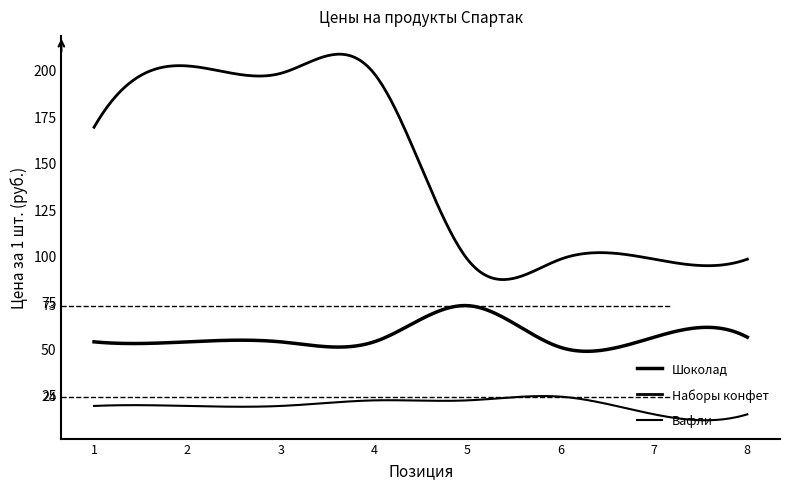

What is the average value of the Вафли series?

19.2